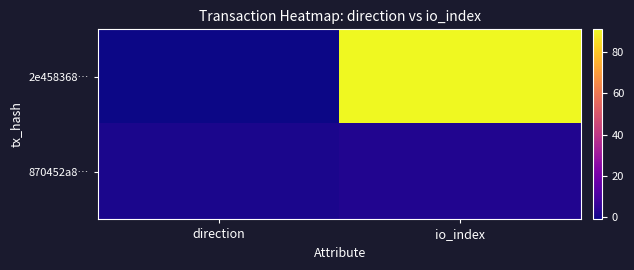

Reading right to left, extract all data points from this chart.

2e458368…: io_index=91	direction=-1
870452a8…: io_index=2	direction=1